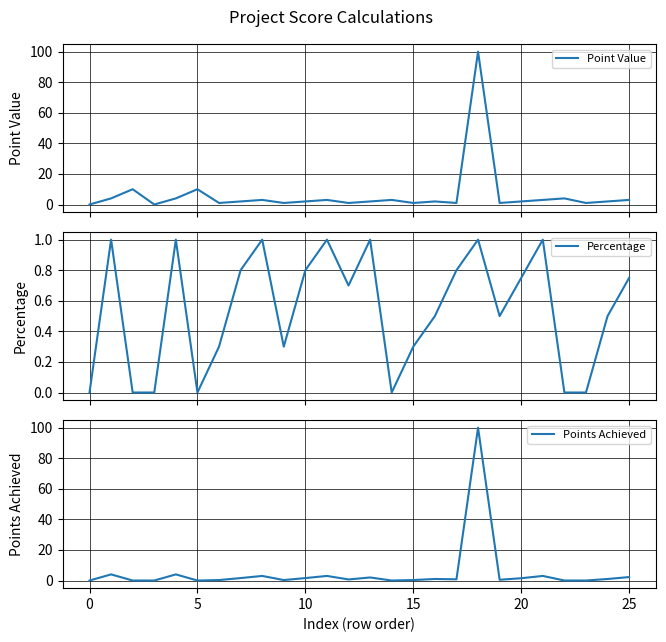

Rank the categories by Point Value value from highest to lowest.

18, 5, 20, 0, 15, 22, 8, 11, 14, 21, 25, 30, 10, 13, 16, 20, 24, 25, 9, 12, 15, 17, 19, 23, −5, 10